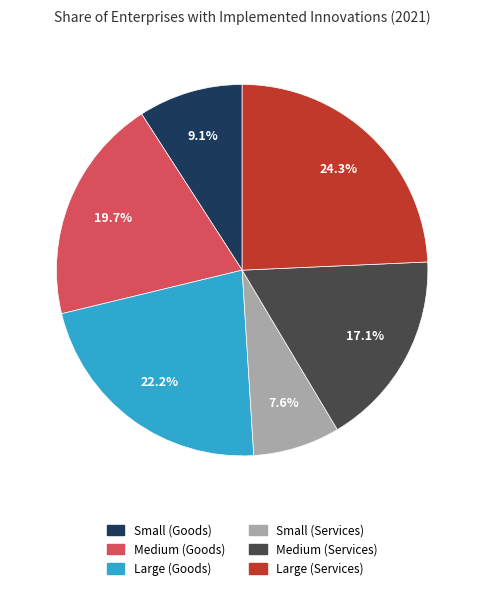

Does Small (Goods) represent more than half of the total?

No